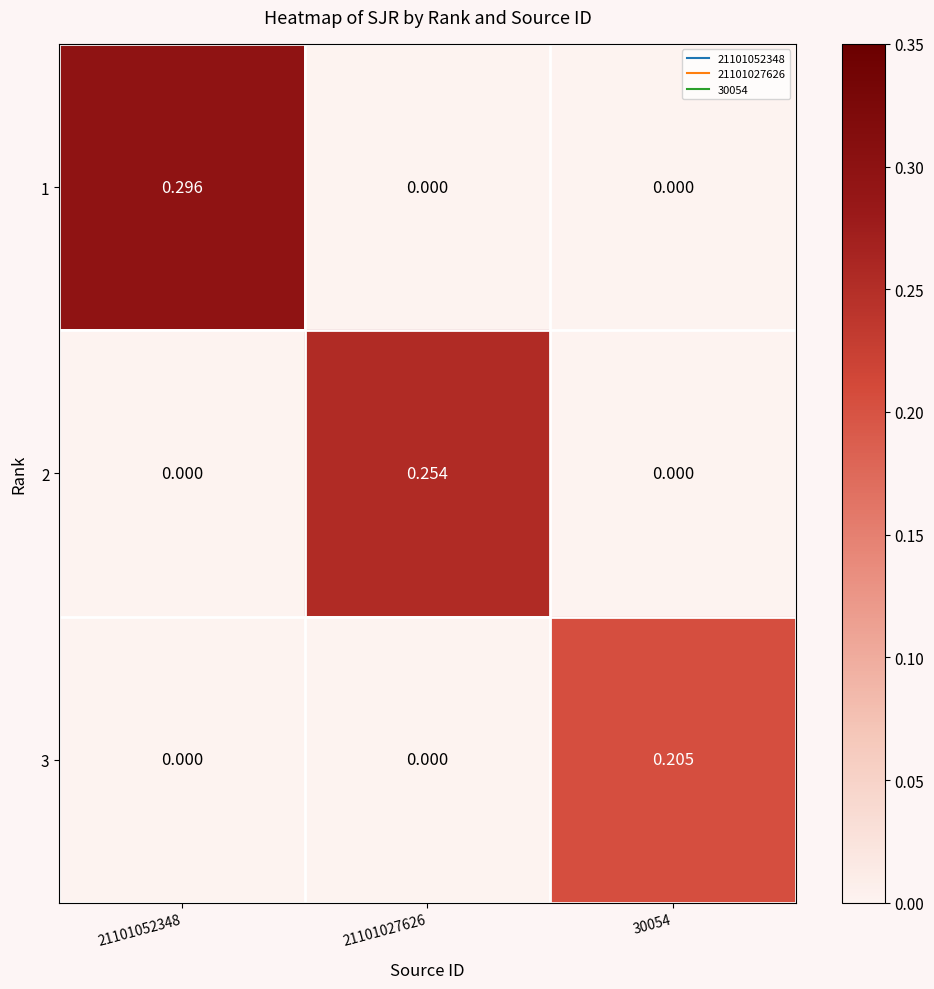

Is the value of 2 at 21101027626 greater than the value of 3 at 21101027626?

Yes